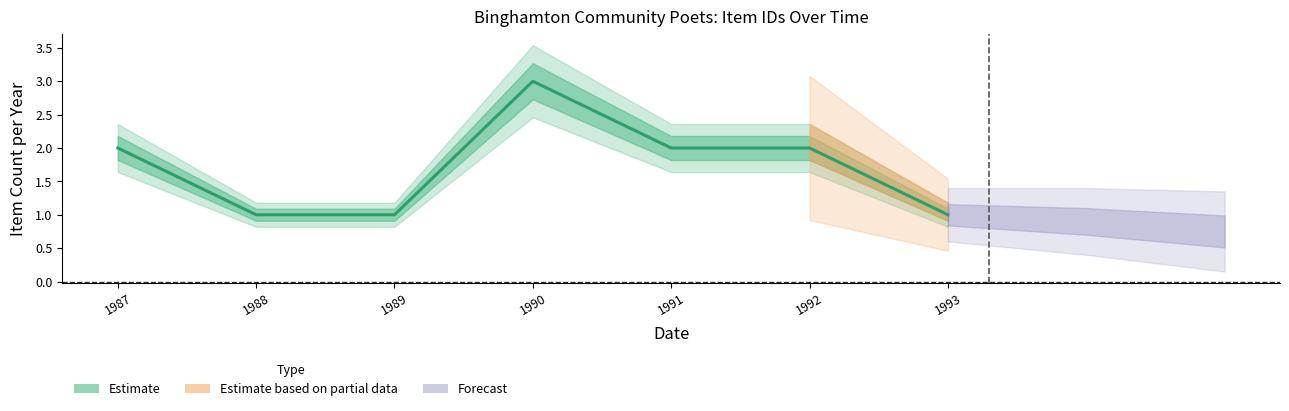

Is this an area chart (filled region under the line)?

No